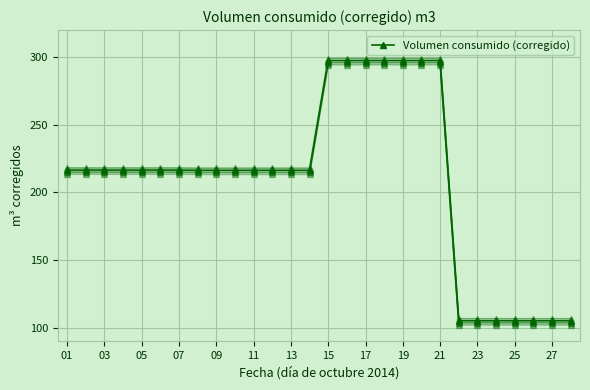

Which has a higher value, 21 or 03?

21